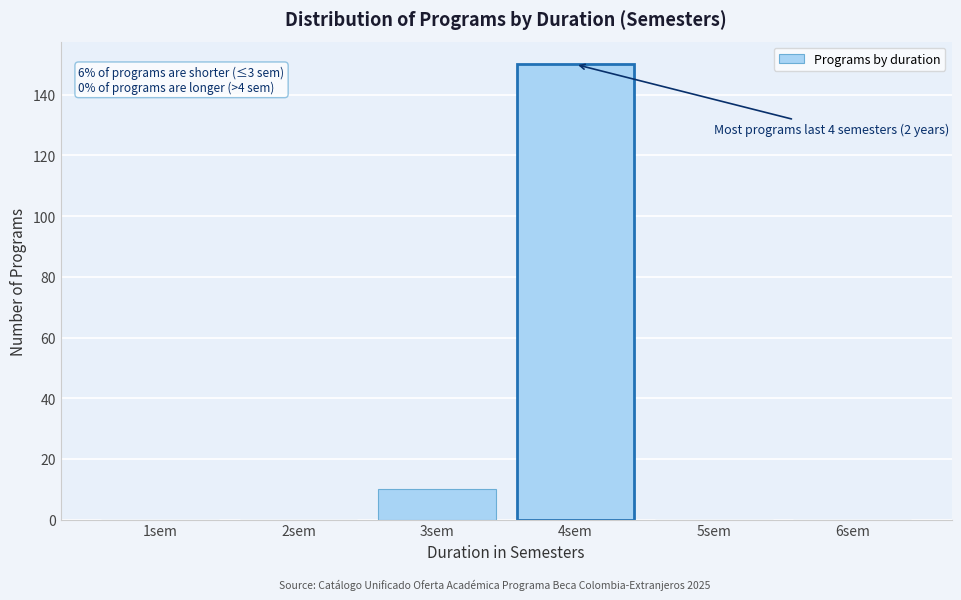

Reading left to right, transcribe all the data shown in this chart.

1sem=0	2sem=0	3sem=10	4sem=150	5sem=0	6sem=0